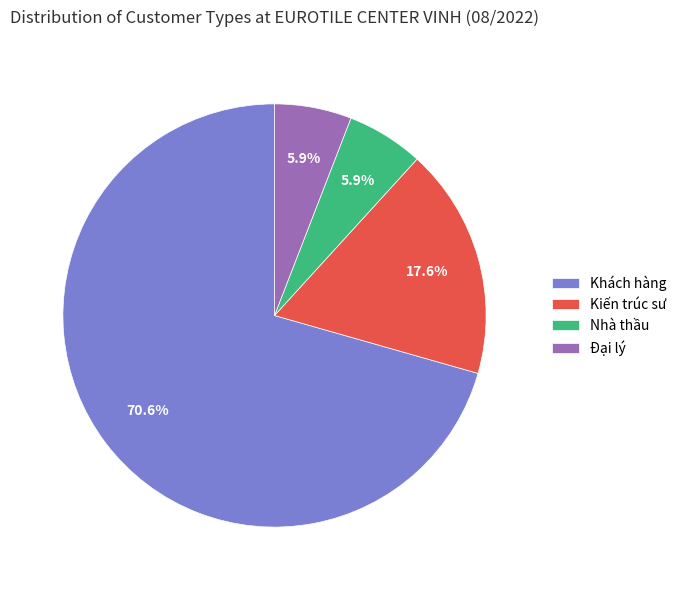

What is the ratio of the value at Đại lý to the value at Kiến trúc sư?

0.3